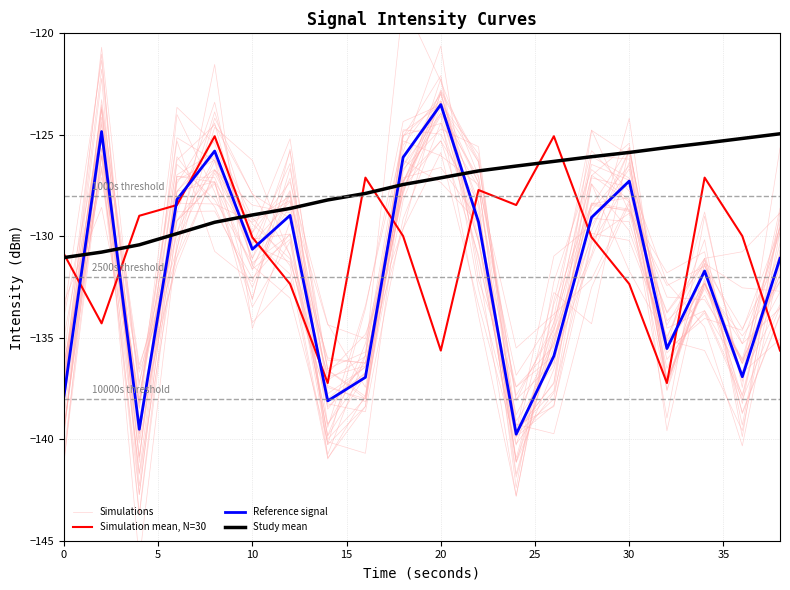

How many data points in Study mean are less than -127?

11